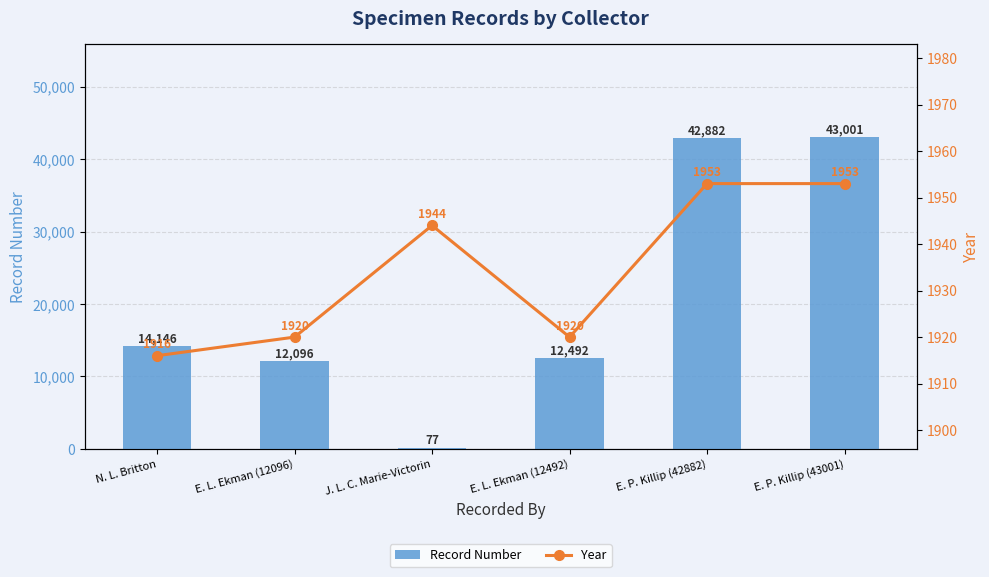

What is the lowest value of the Record Number series?

77